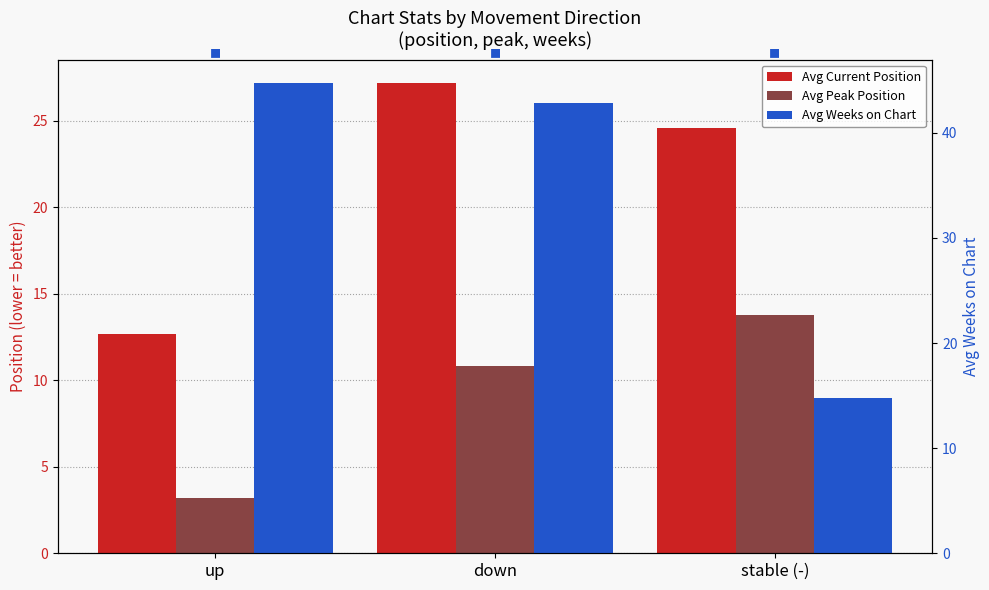

How many groups of bars are there?

3